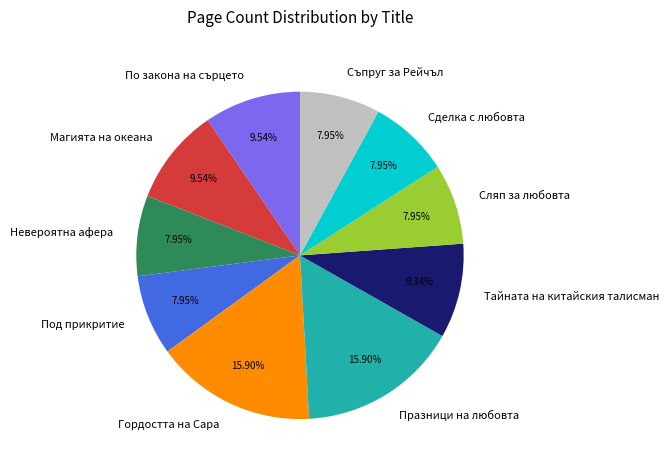

What percentage is the Гордостта на Сара slice, to the nearest percent?

16%